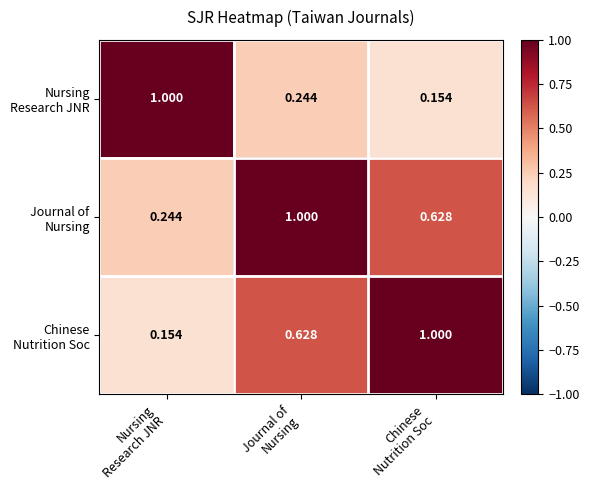

What is the smallest value displayed?

0.2